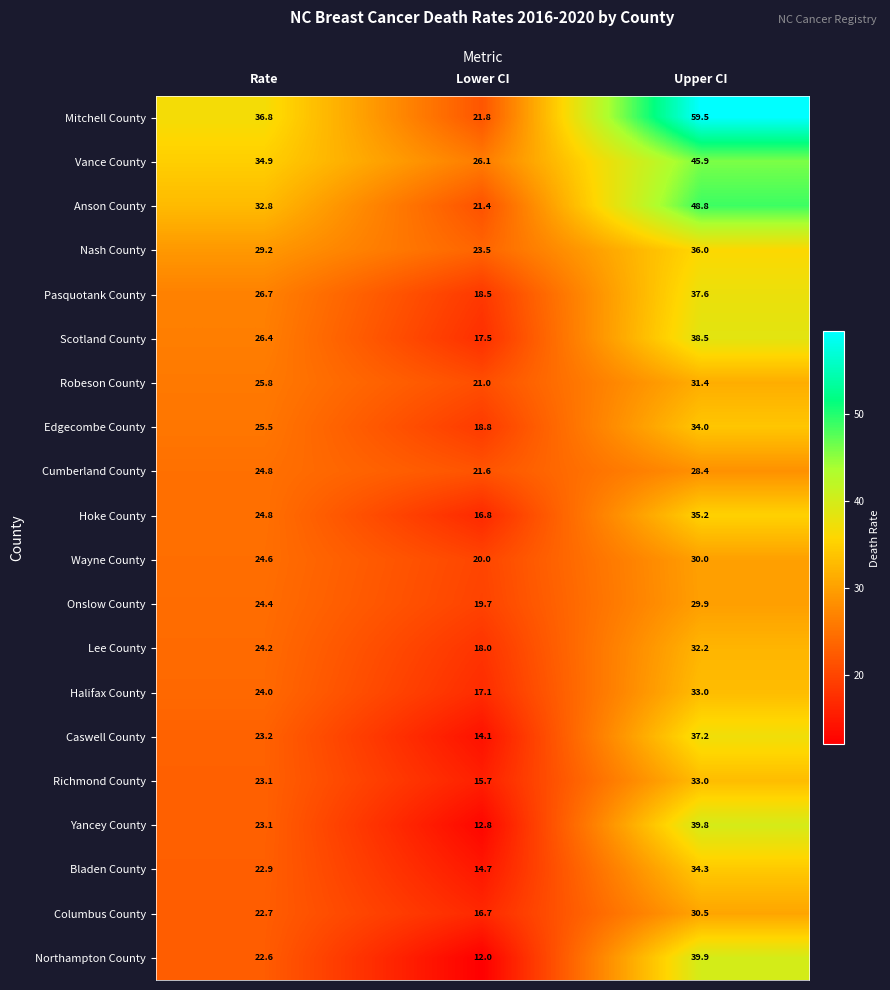

Is it true that Nash County equals 34.2 at Lower CI?

False